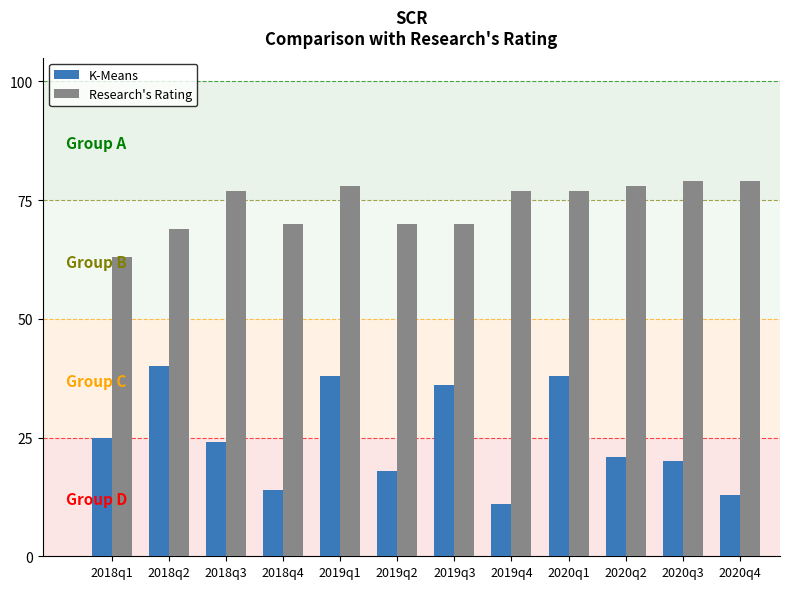

The value of K-Means at 2020q1 is 63. True or false?

False